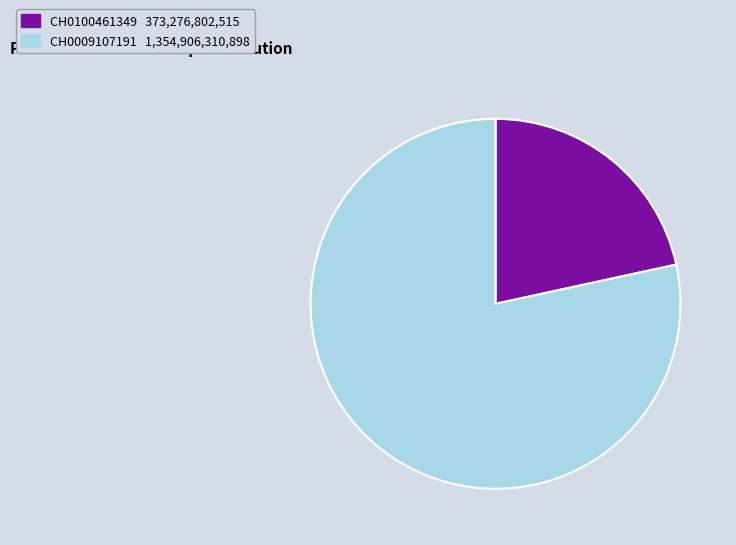

Combined, do CH0100461349 and CH0009107191 account for over 50%?

Yes